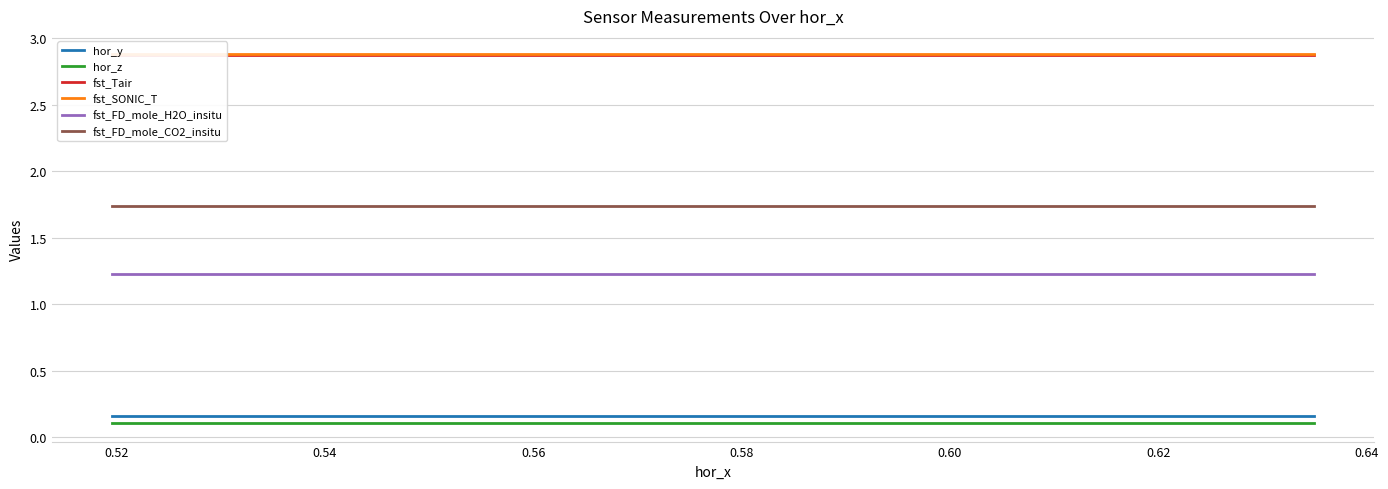

True or false: fst_FD_mole_CO2_insitu and fst_FD_mole_H2O_insitu cross at least once.

False